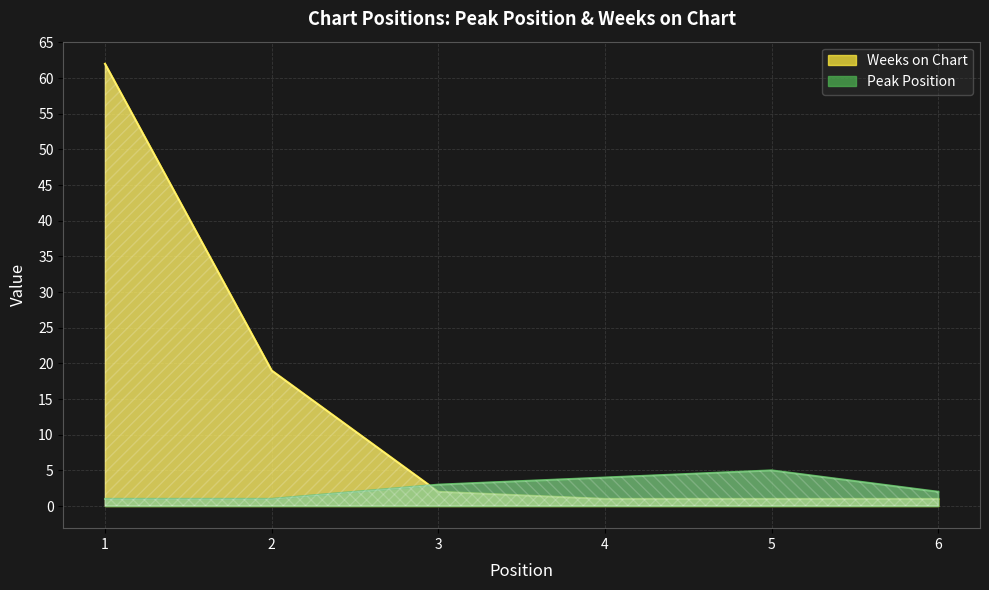

Between which two adjacent categories do Weeks on Chart and Peak Position first intersect?

2 and 3